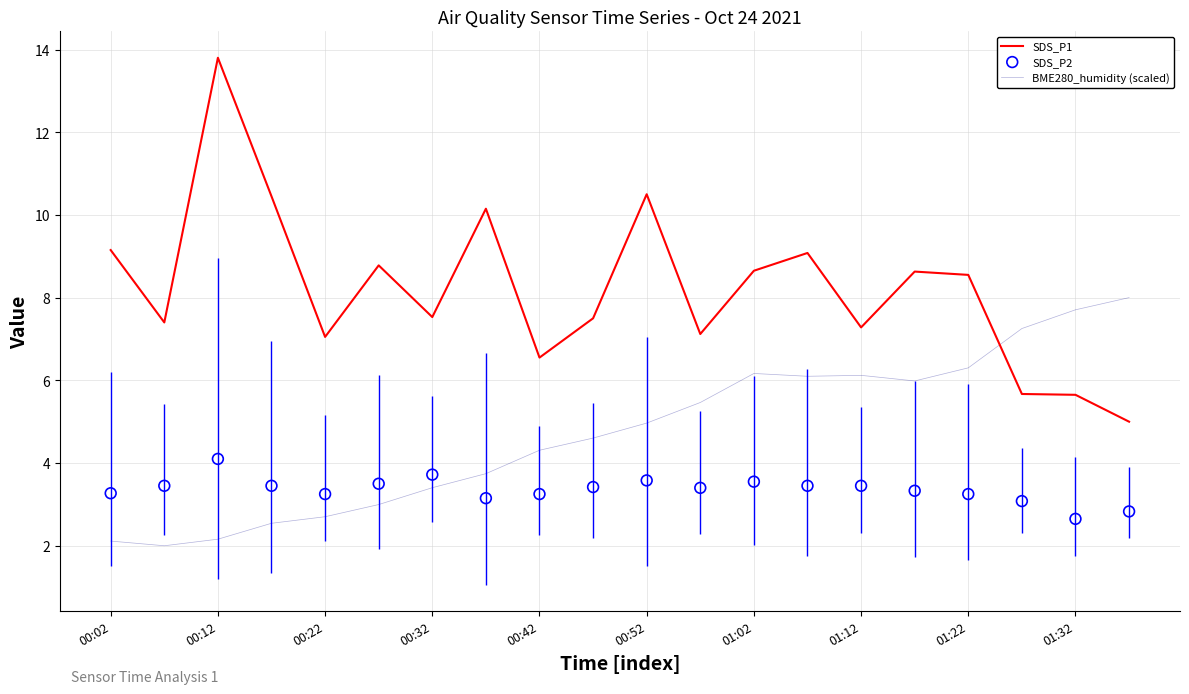

What are all the series names shown in the legend?

SDS_P1, BME280_humidity (scaled), SDS_P2